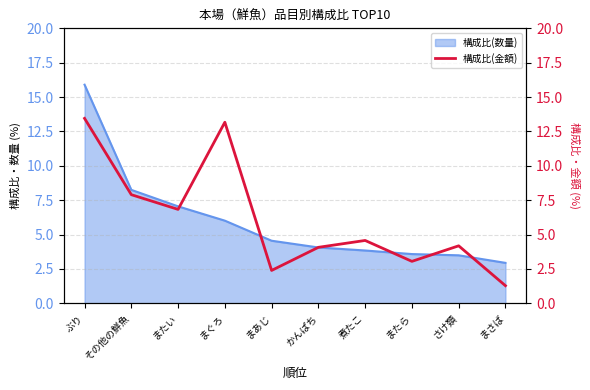

Where is the first local maximum?

まぐろ